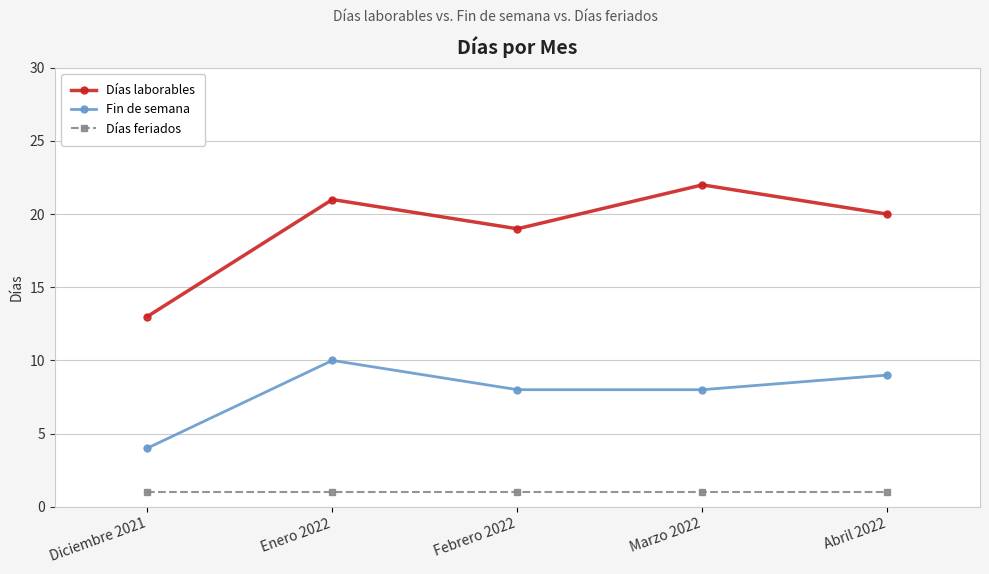

How many lines are shown in the chart?

3